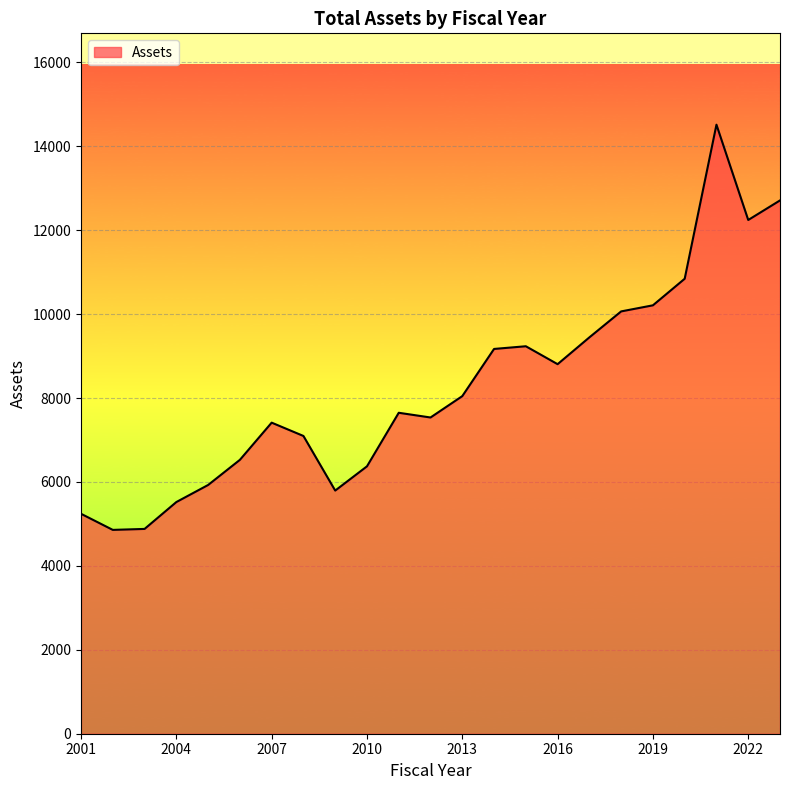

What is the difference between the maximum and minimum values?

9656.7